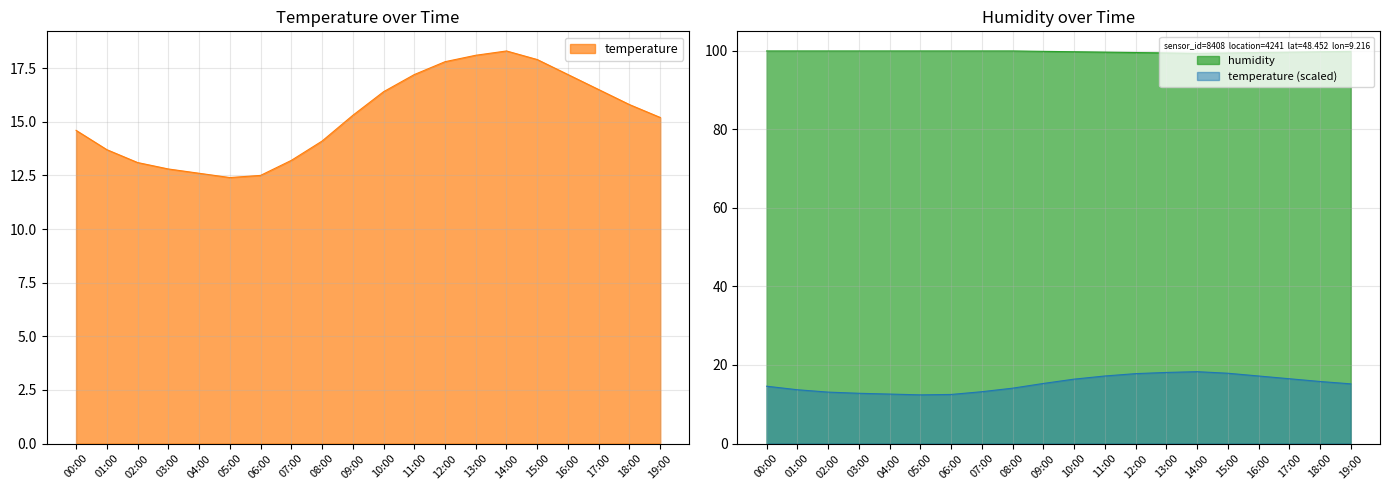

At which label does temperature reach its minimum?

05:00